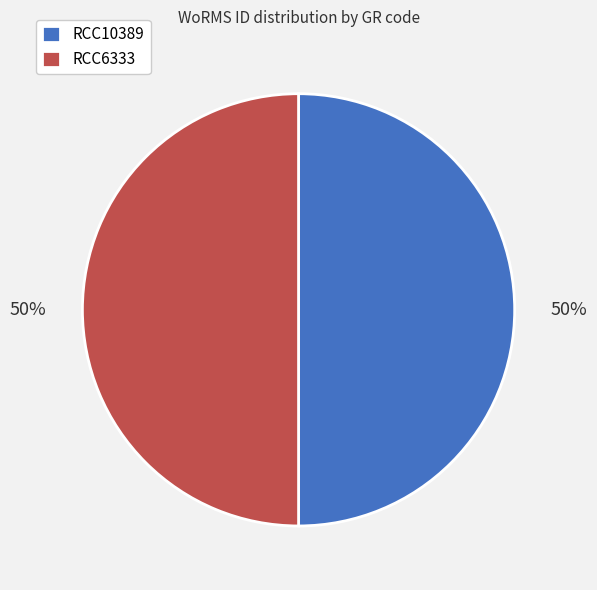

Approximately how many times larger is the value at RCC6333 compared to RCC10389?

1.0